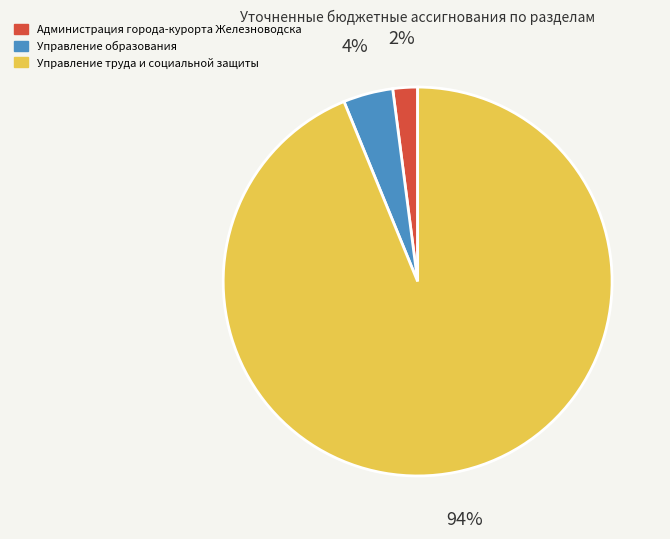

True or false: Администрация города-курорта Железноводска accounts for 12% of the total.

False